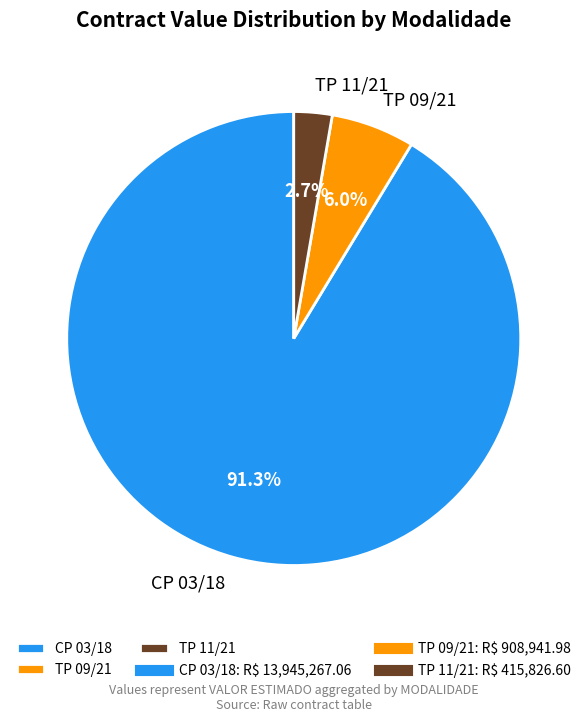

Which has a higher value, TP 11/21 or TP 09/21?

TP 09/21